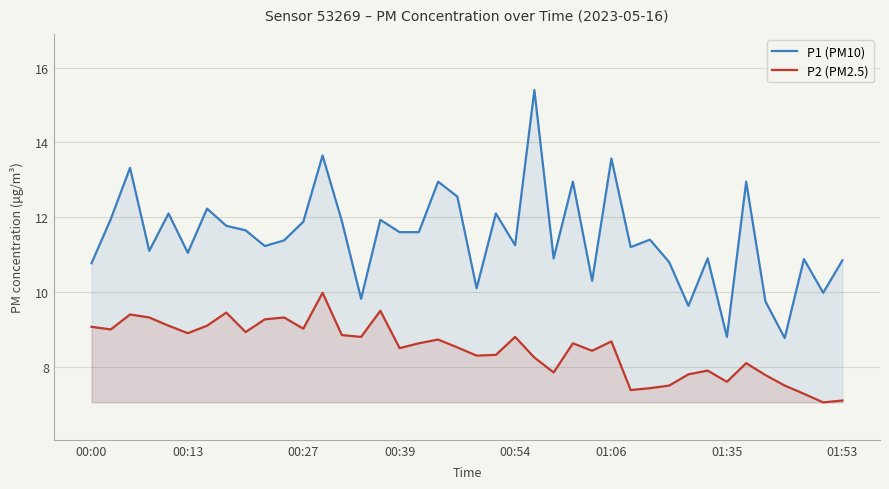

Which series has the largest total across all categories?

P1 (PM10)